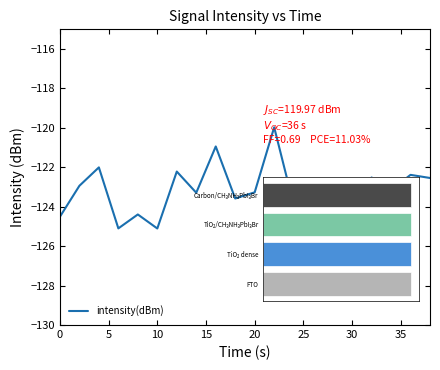

What is the difference between the maximum and minimum values?

5.1